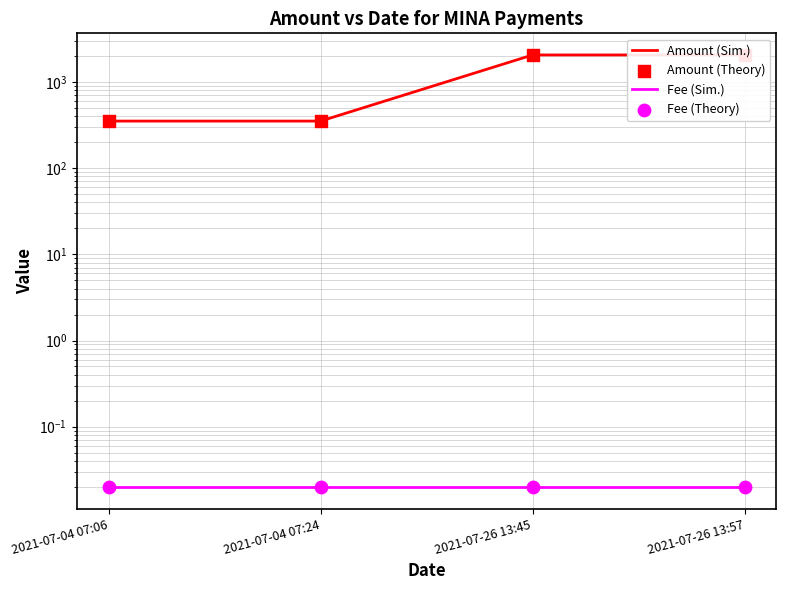

What is the total value across all series at 2021-07-04 07:24?

701.1